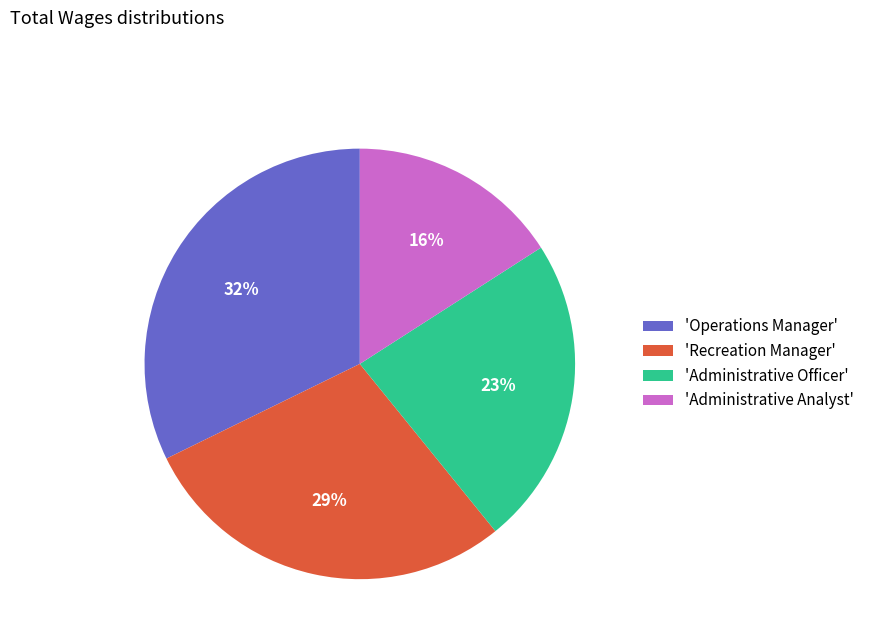

Which category has the biggest portion of the pie?

'Operations Manager'